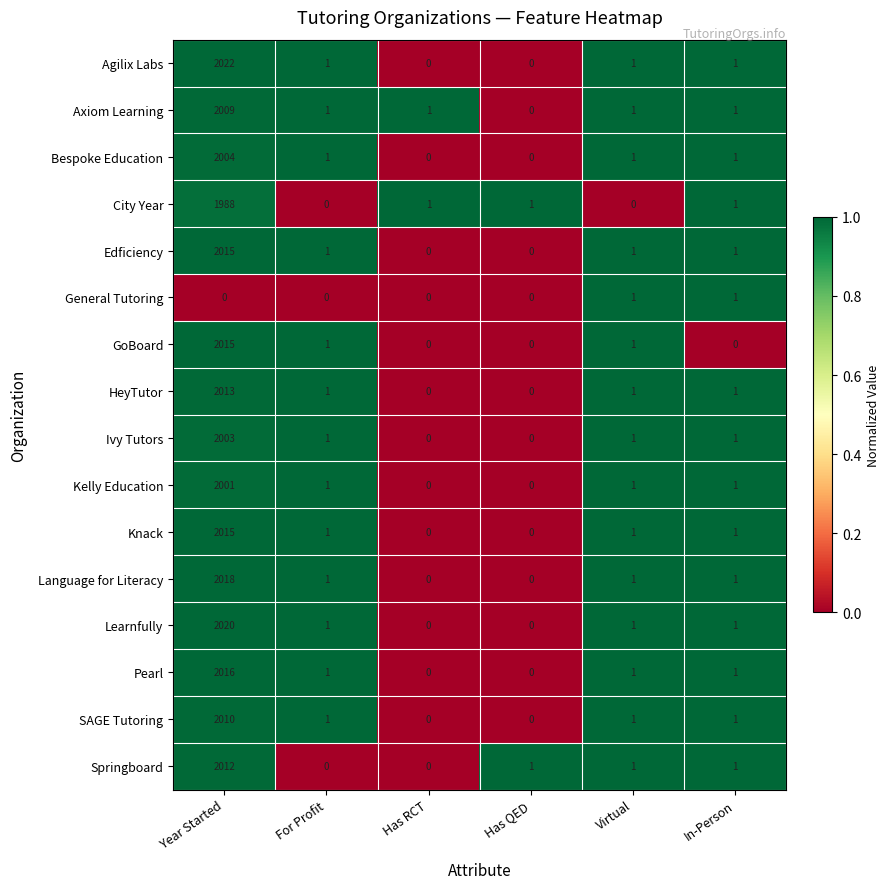

What is the difference between the maximum and minimum values in the City Year series?

1988